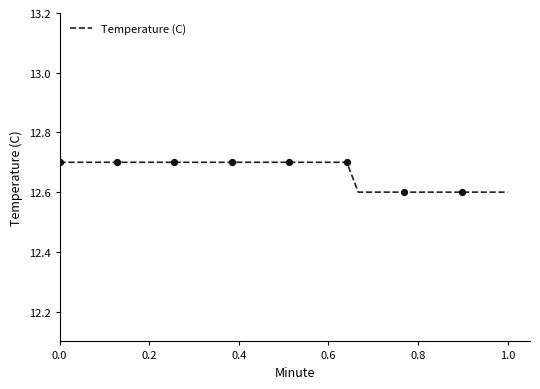

What is the greatest value displayed?

12.7